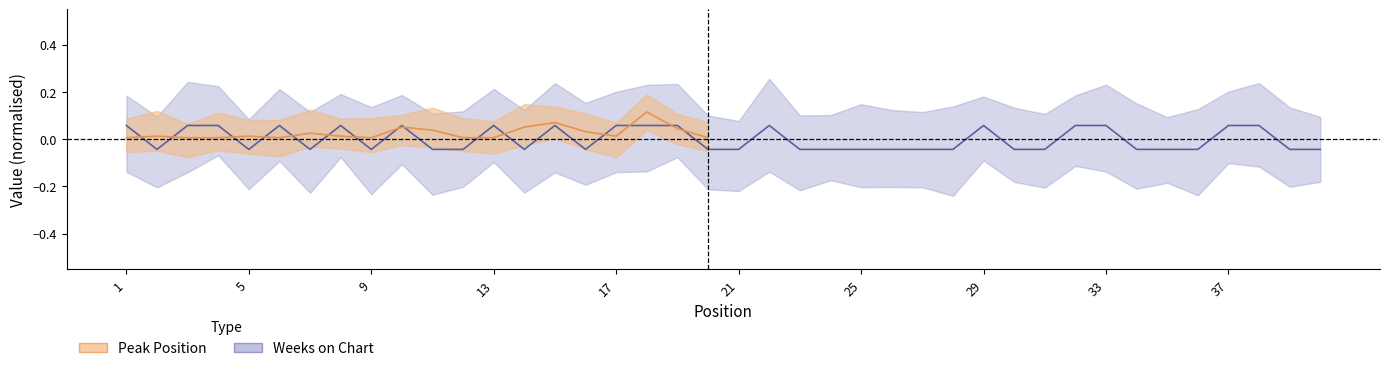

What is the difference between the maximum and second lowest values?

0.1